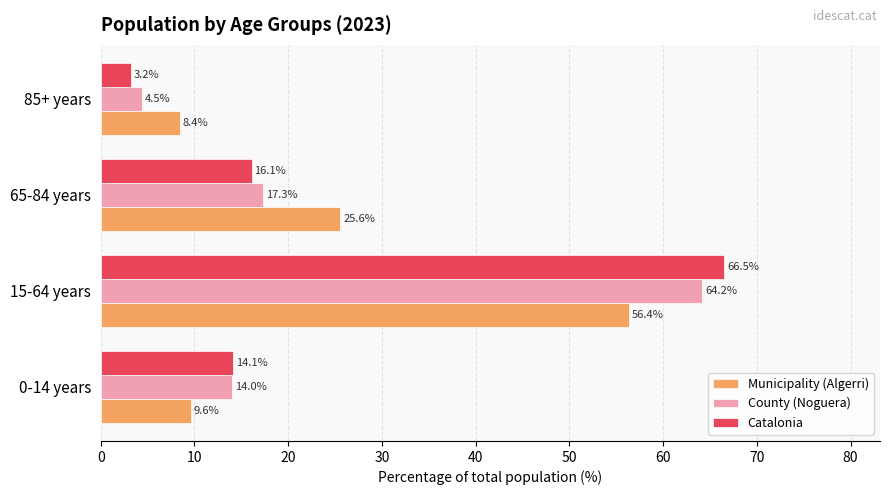

At which category is the sum across all series the highest?

15-64 years